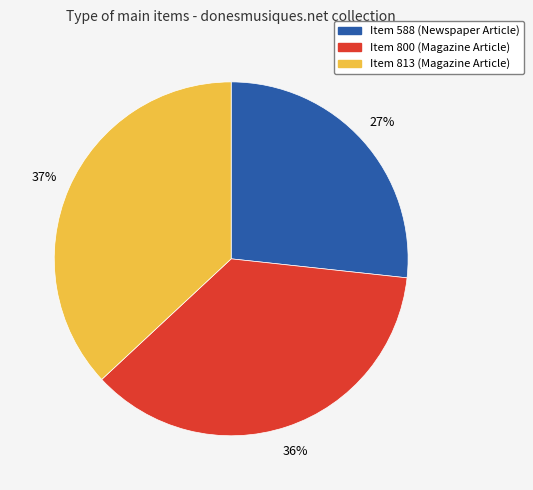

What is the largest slice in the pie chart?

Item 813 (Magazine Article)